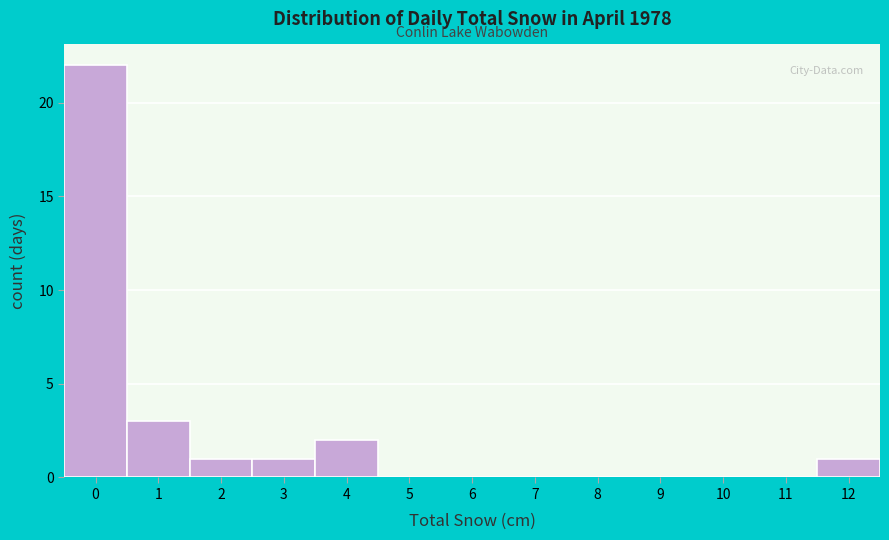

Which range on the x-axis has the tallest bar?

-0.5 to 0.5